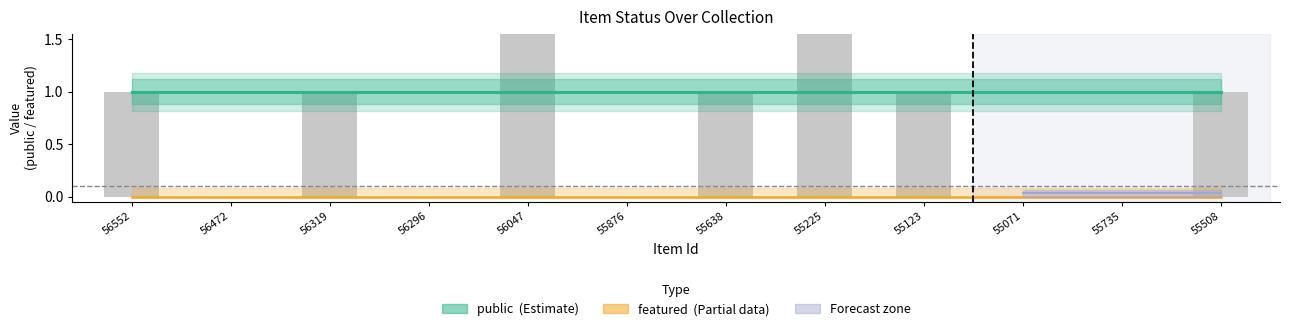

What is the label of the 11th bar from the right?

56472